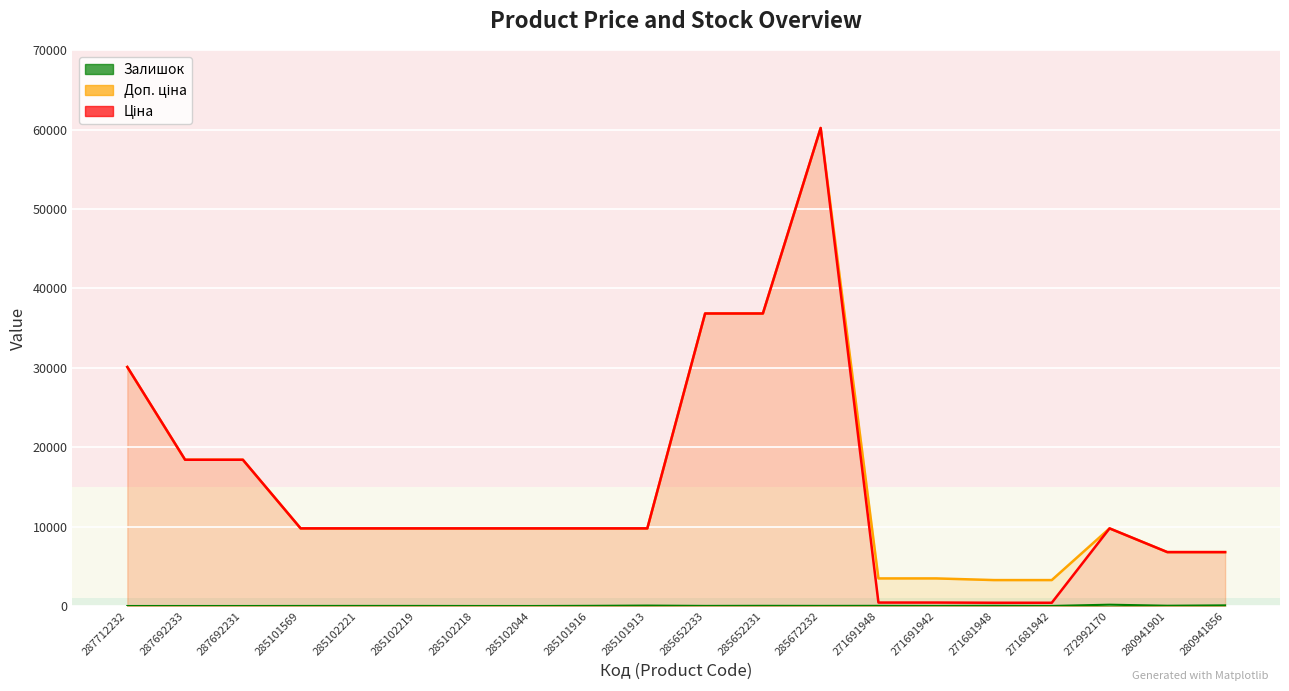

Which series has the largest range (max minus min)?

Ціна